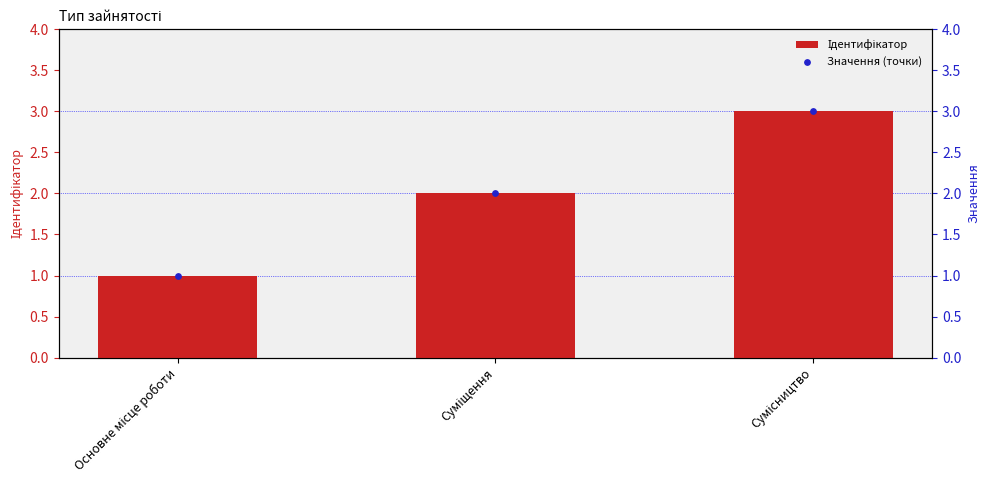

Which series has the largest Y range (max minus min)?

Ідентифікатор